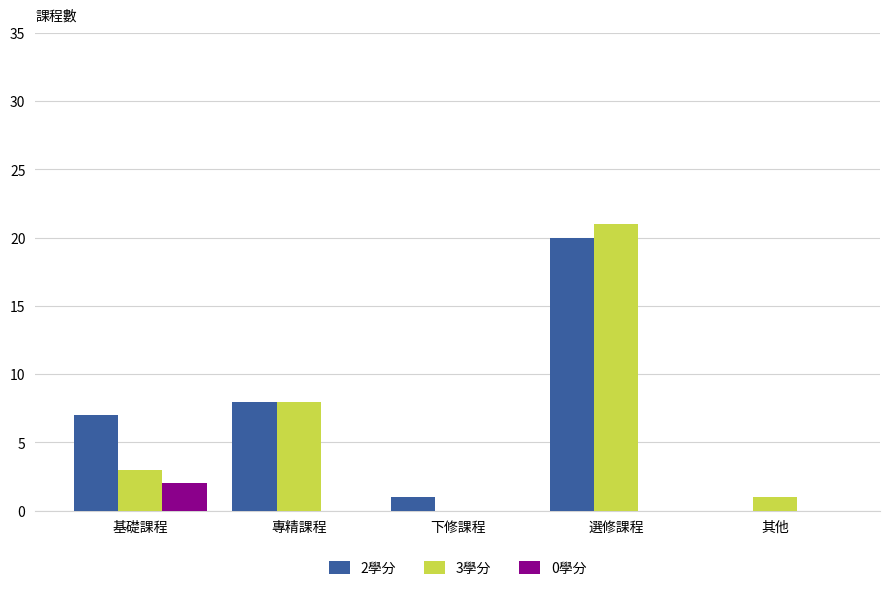

Count the number of data series in this chart.

3